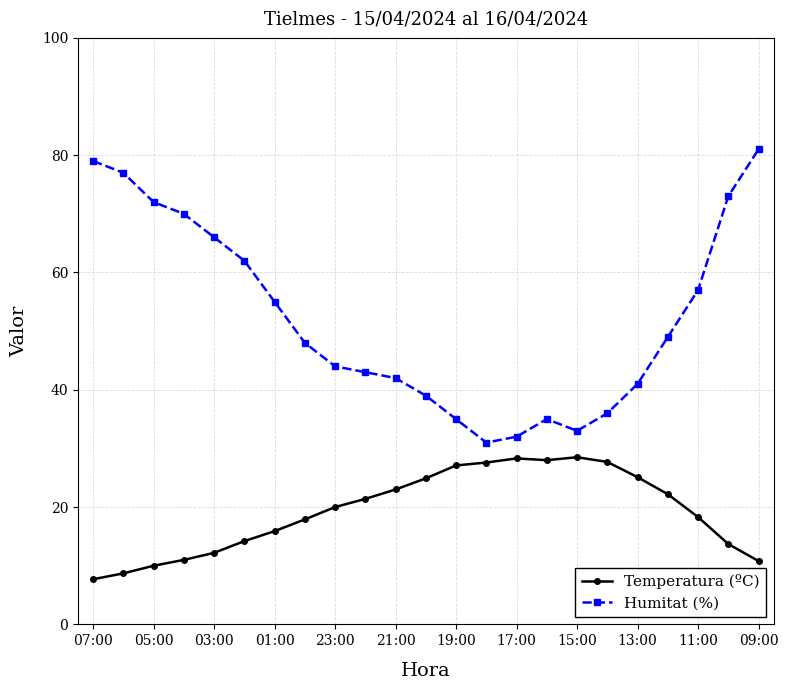

What is the difference between the maximum and minimum values in the Temperatura (ºC) series?

20.8